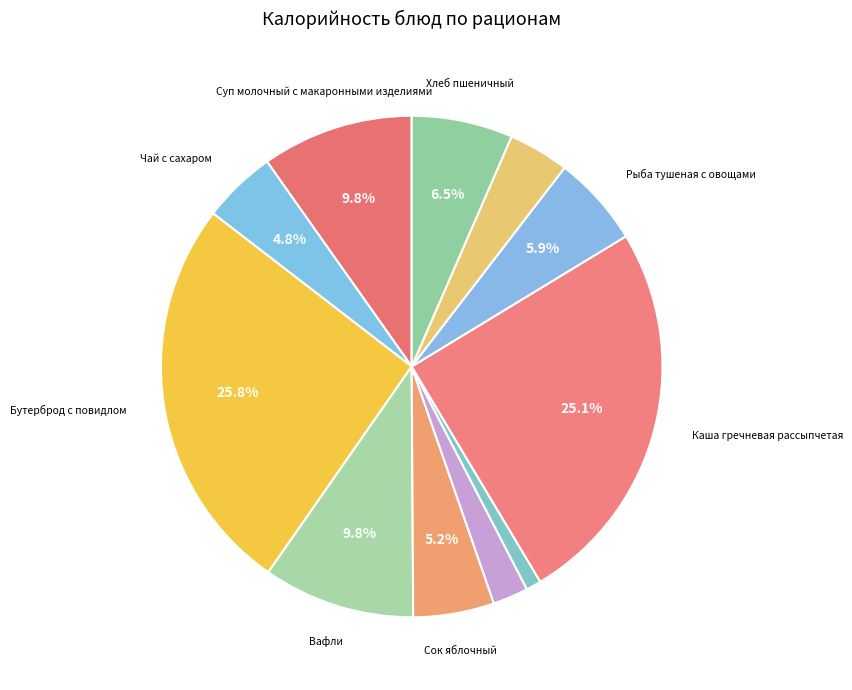

Count the number of slices in the pie.

11